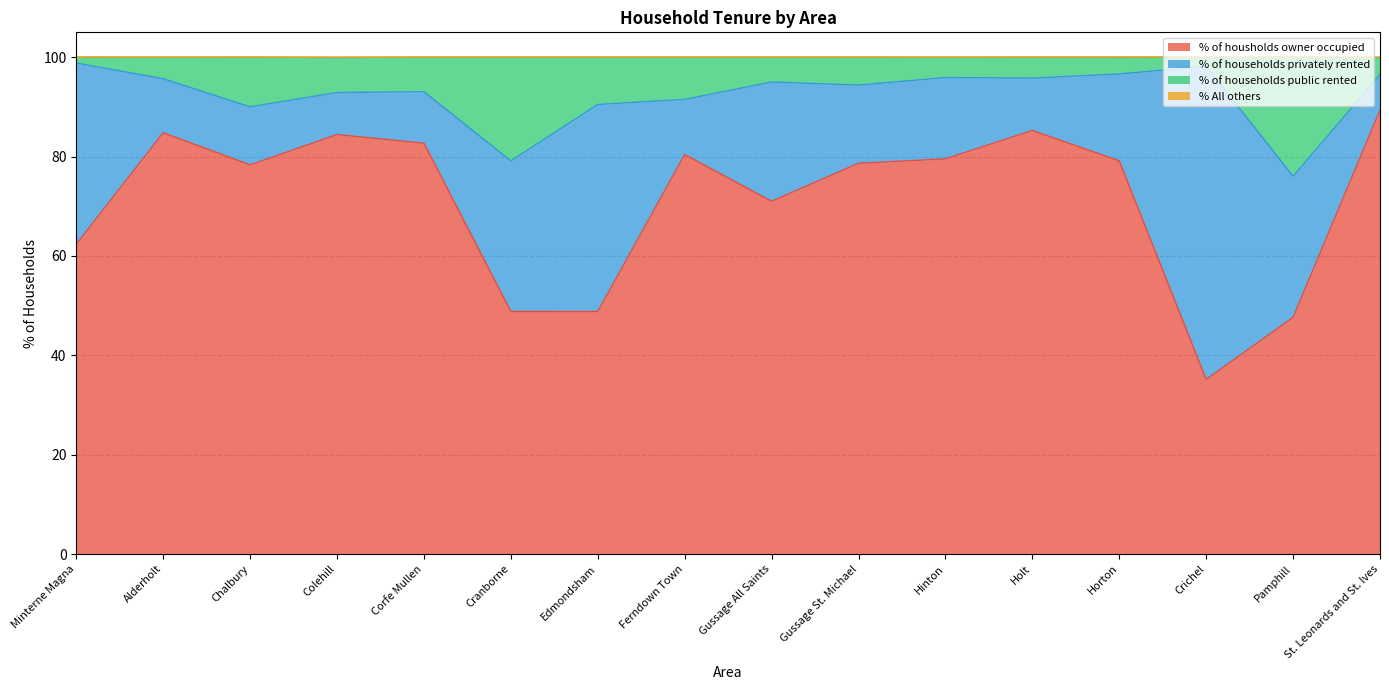

Is it true that % of housholds owner occupied equals 71.0 at Gussage All Saints?

True